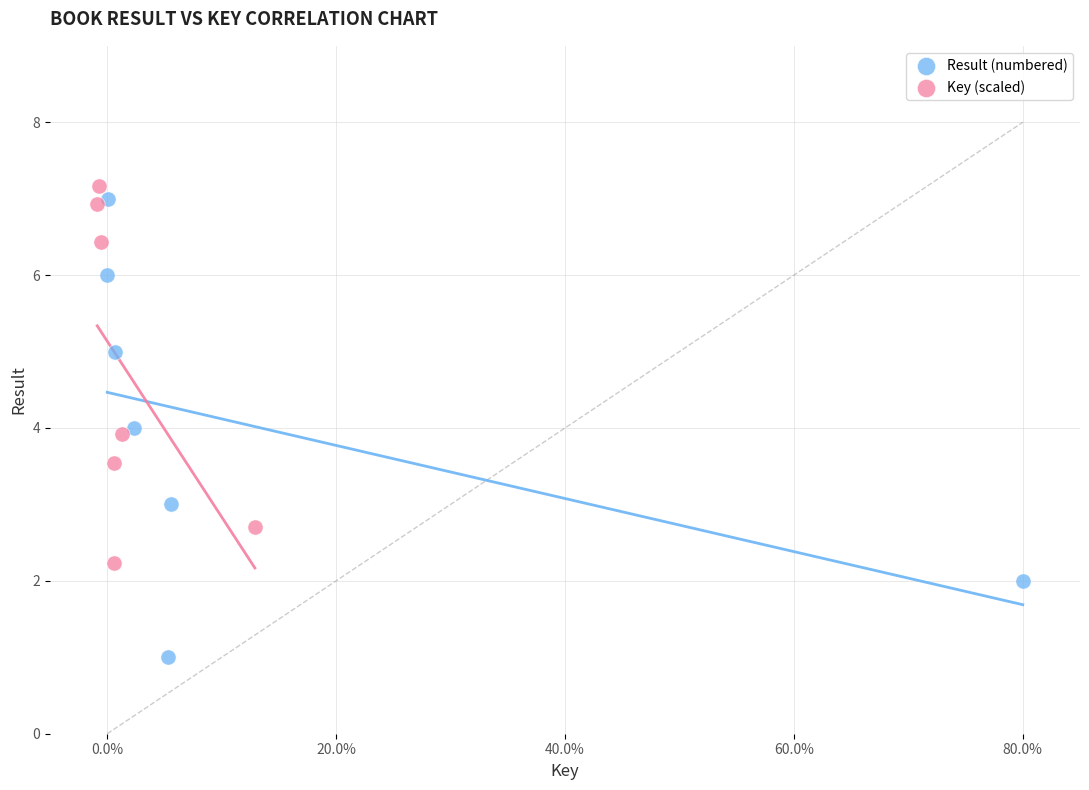

Which series has the widest spread of Y values?

Result (numbered)